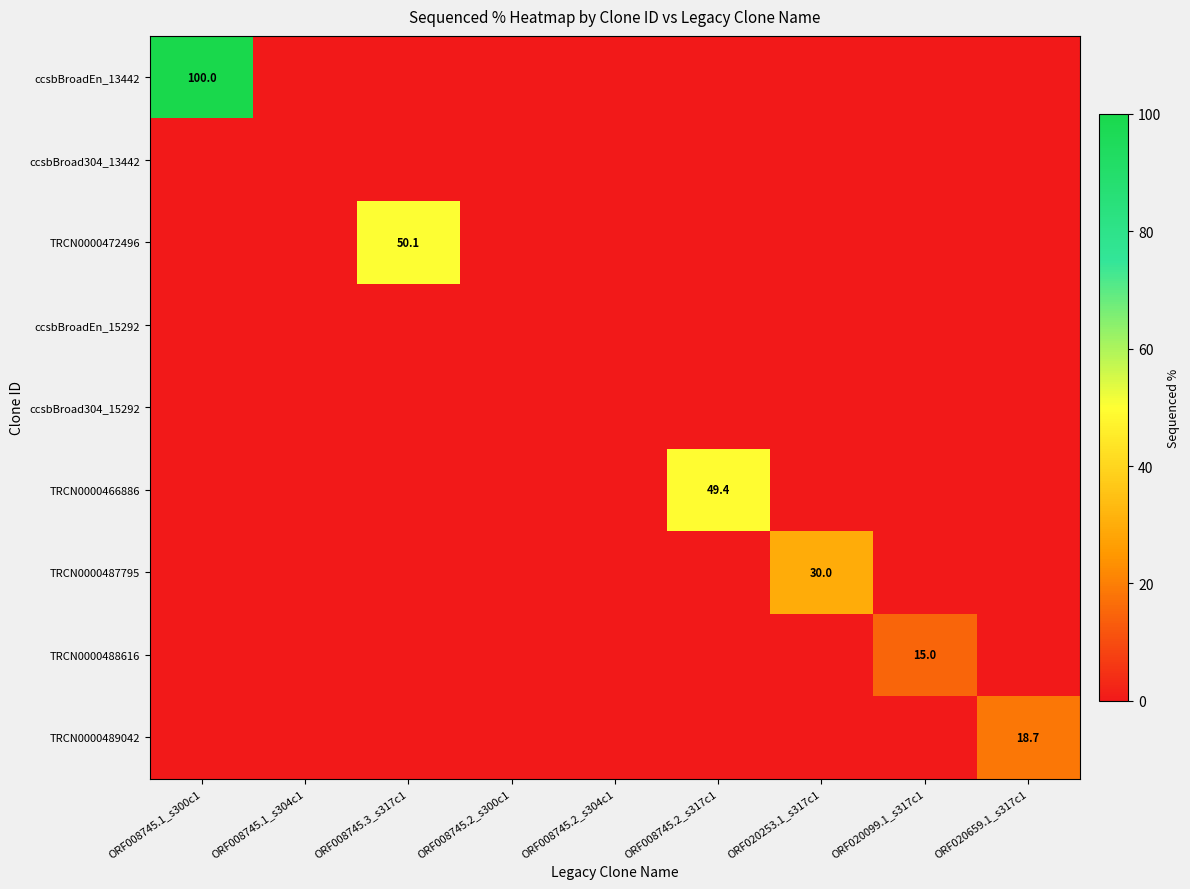

The value of TRCN0000487795 at ORF008745.2_s317c1 is -14.0. True or false?

False